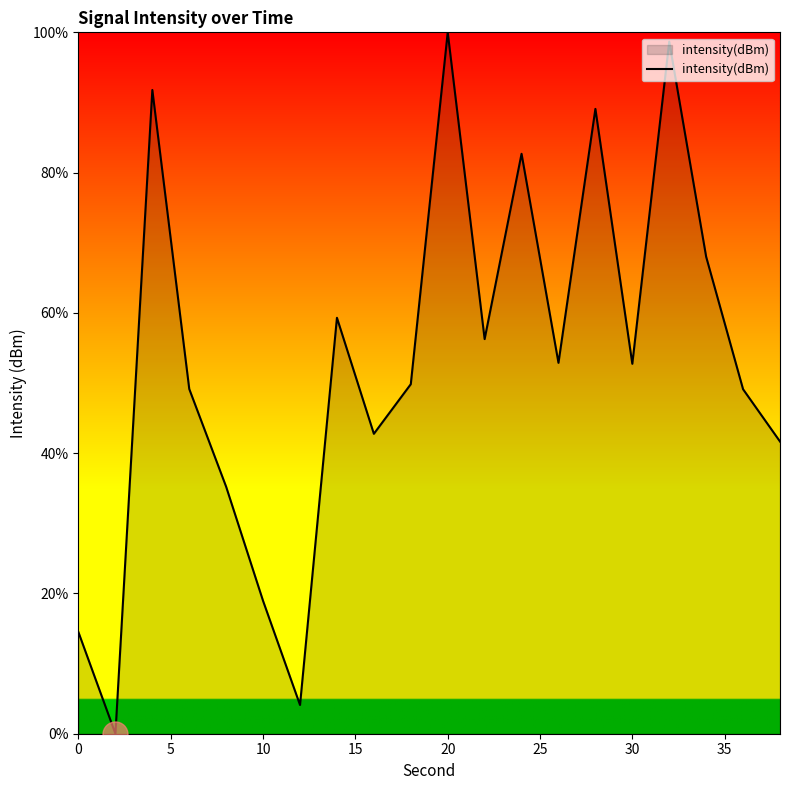

What is the maximum value shown in the chart?

100.0